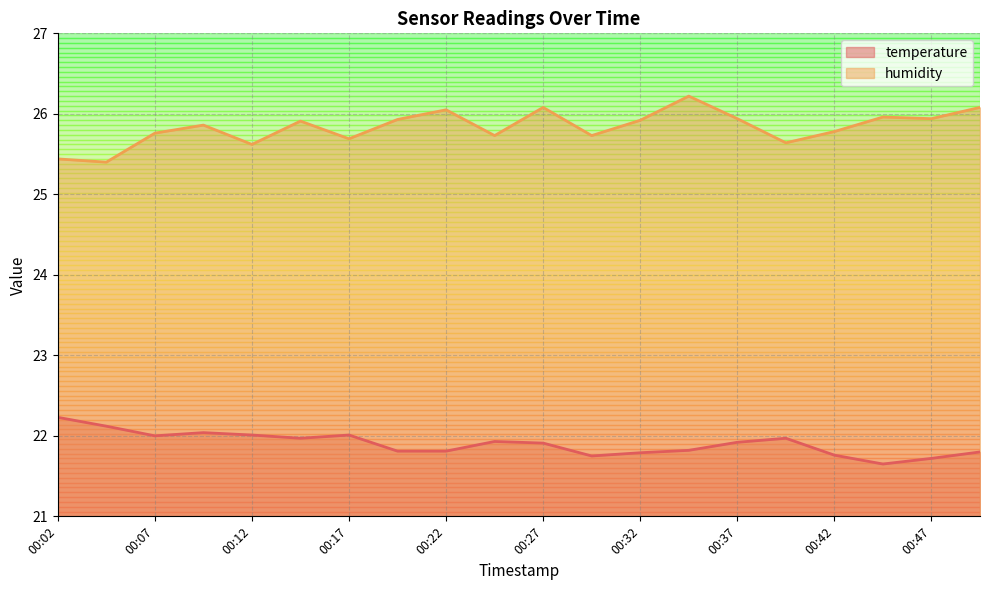

What are all the series names shown in the legend?

temperature, humidity